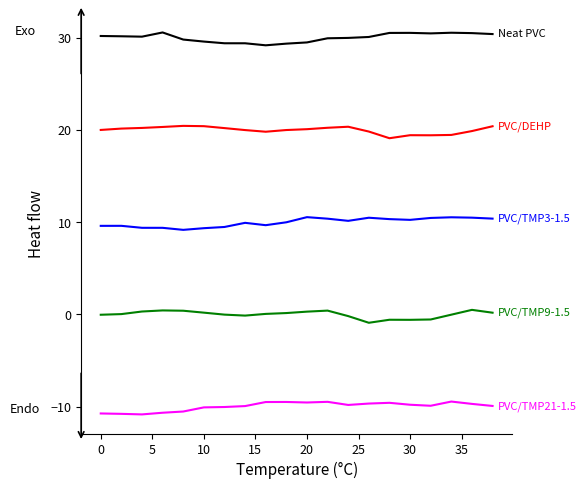

How many distinct data groups are displayed?

5